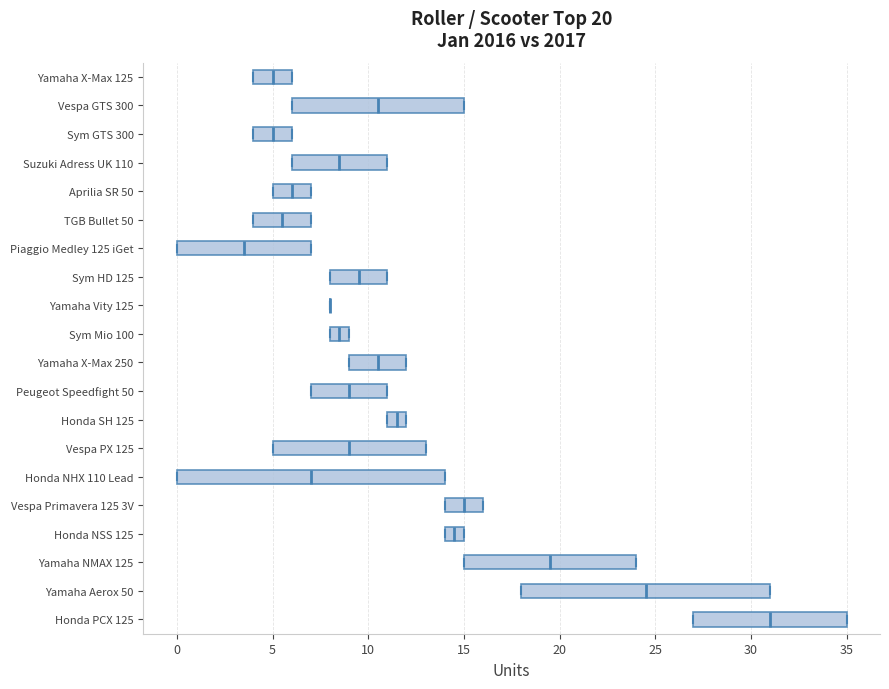

Which box is the widest, from its left edge to its right edge?

Honda NHX 110 Lead